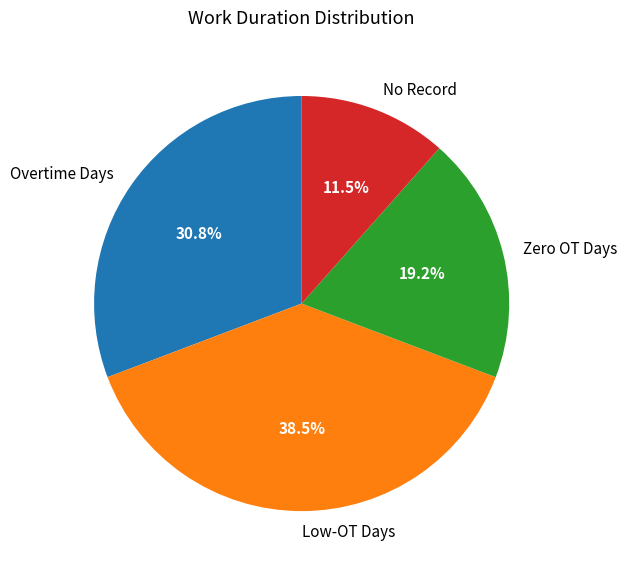

Rank the categories by value from lowest to highest.

No Record, Zero OT Days, Overtime Days, Low-OT Days